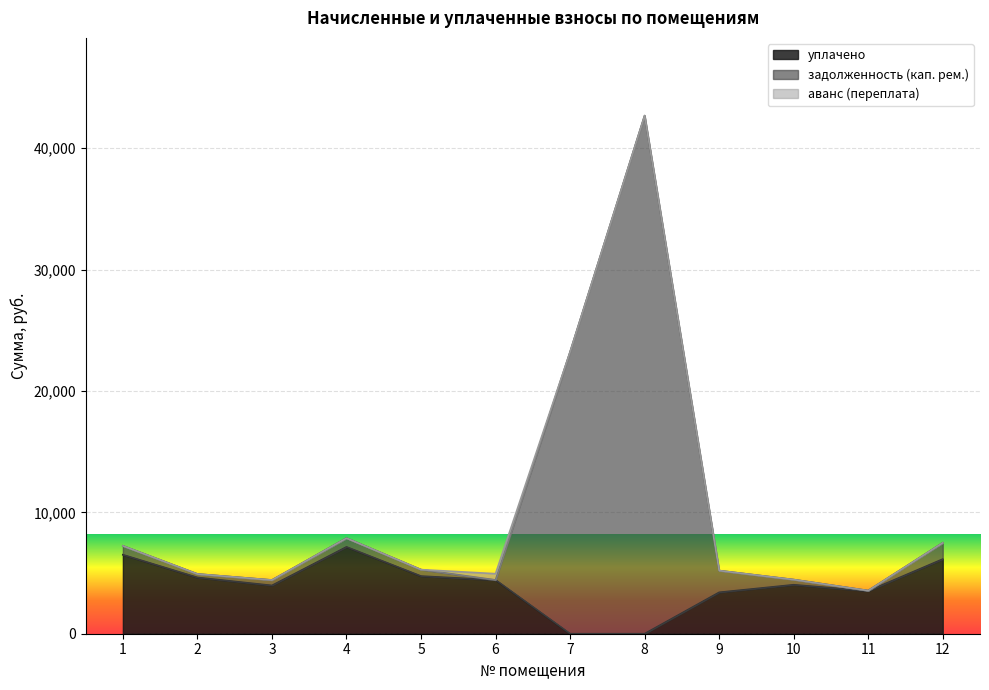

How many categories are shown in the chart?

12